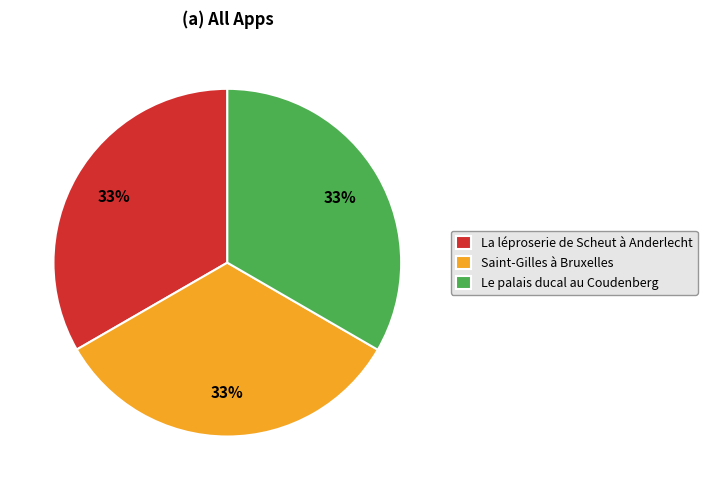

Do Le palais ducal au Coudenberg and Saint-Gilles à Bruxelles together represent more than half of the pie?

Yes